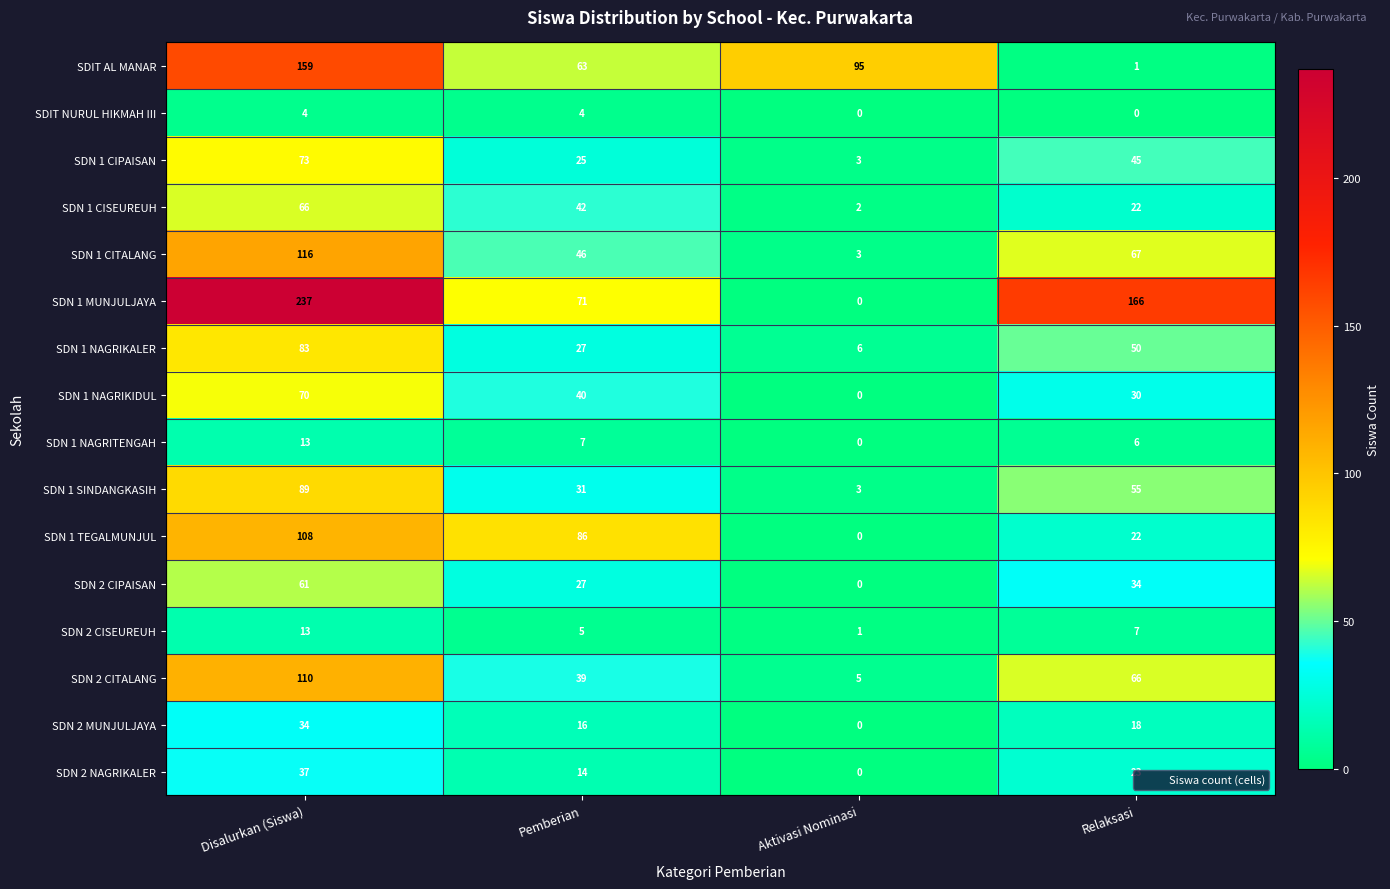

Rank the categories by SDN 1 SINDANGKASIH value from lowest to highest.

Aktivasi Nominasi, Pemberian, Relaksasi, Disalurkan (Siswa)